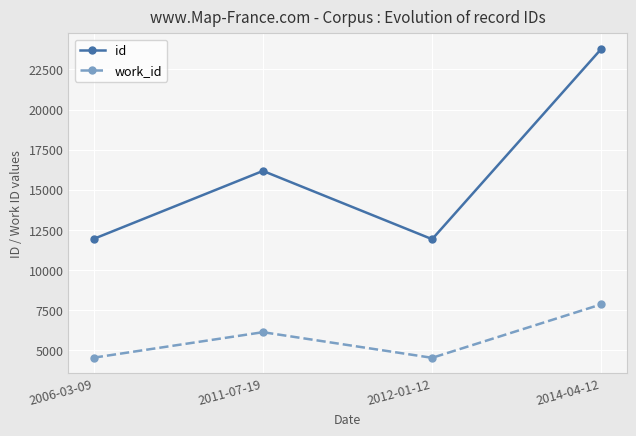

What is the spread (max minus min) of values at 2011-07-19?

10047